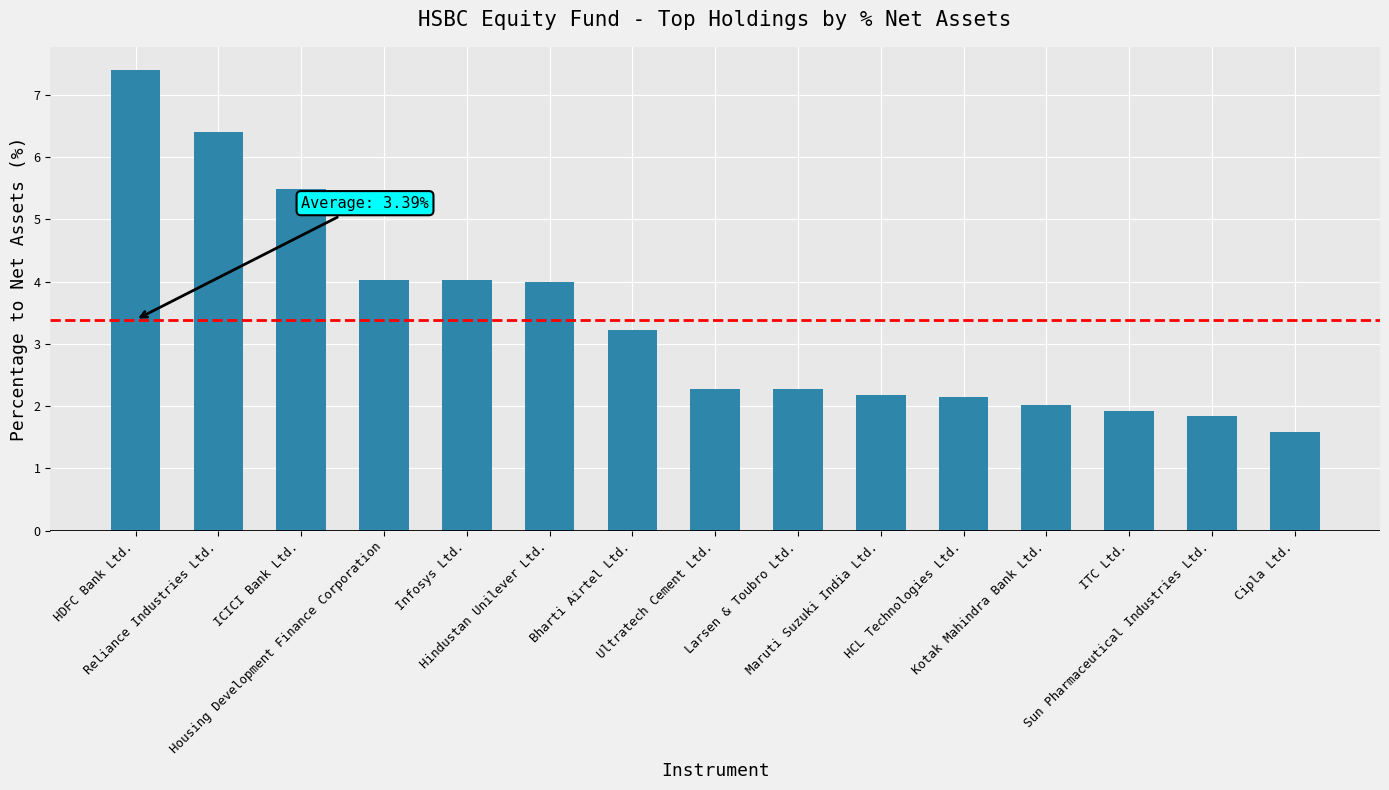

What is the difference between the second highest and minimum values?

4.8